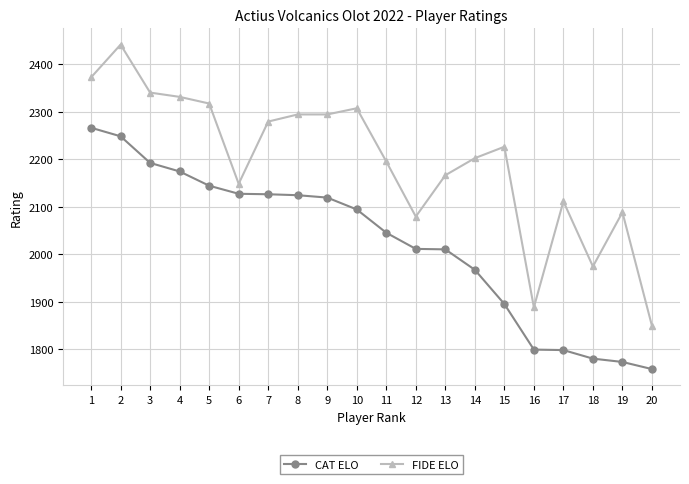

What is the spread (max minus min) of values at 19?

315